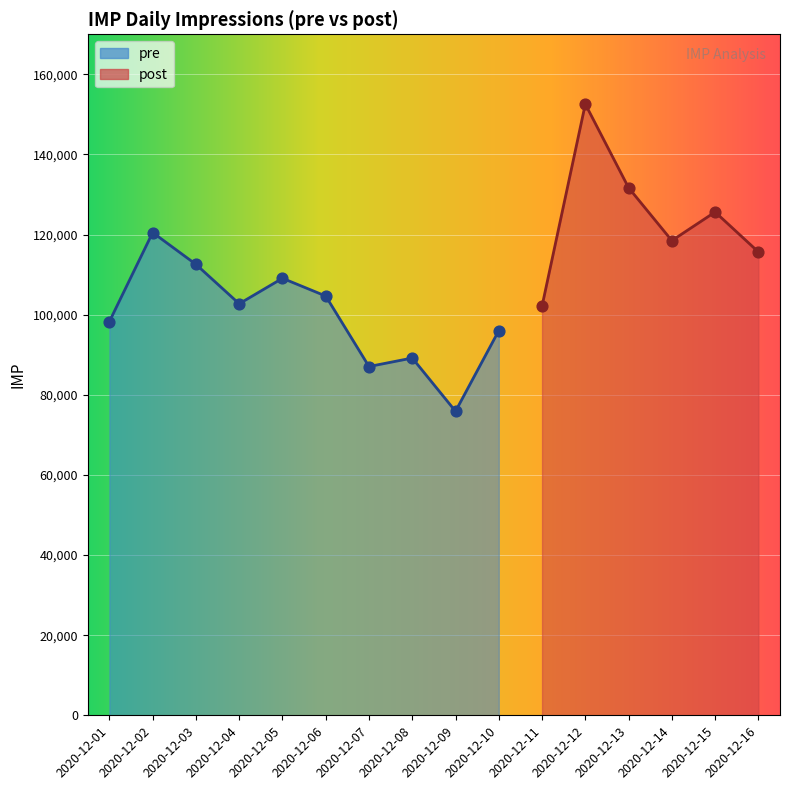

What is the ratio of the value at 2020-12-13 to the value at 2020-12-05?

1.2